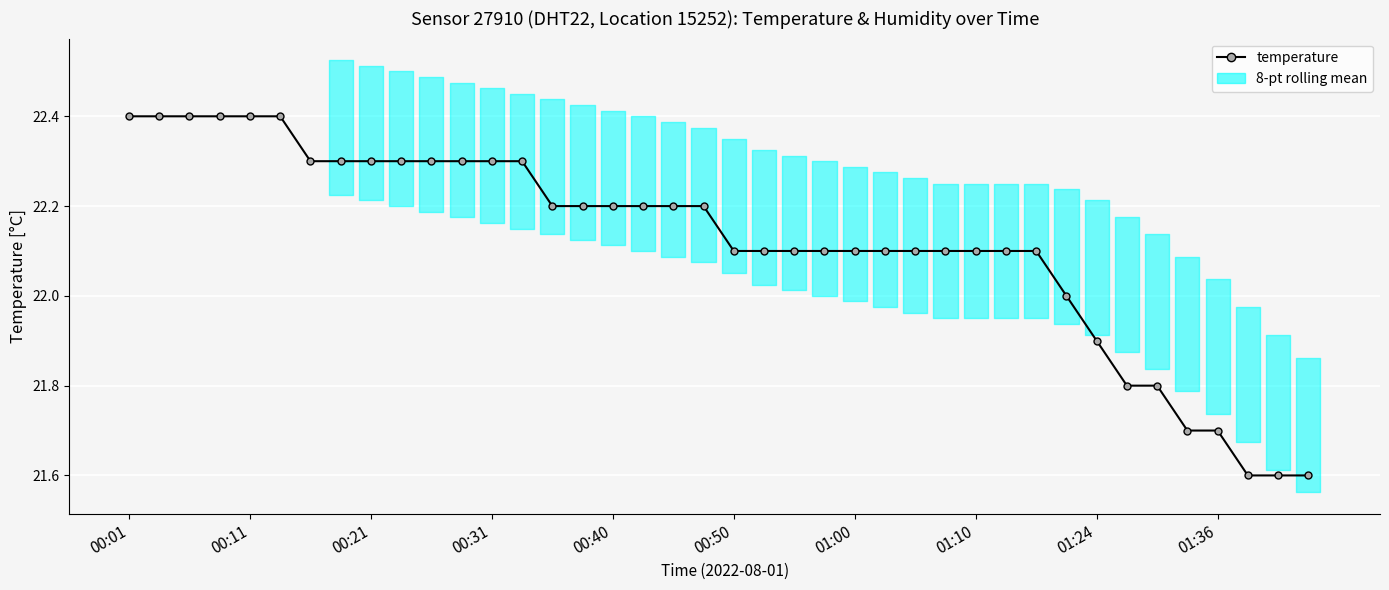

What is the sum of all values?

884.8